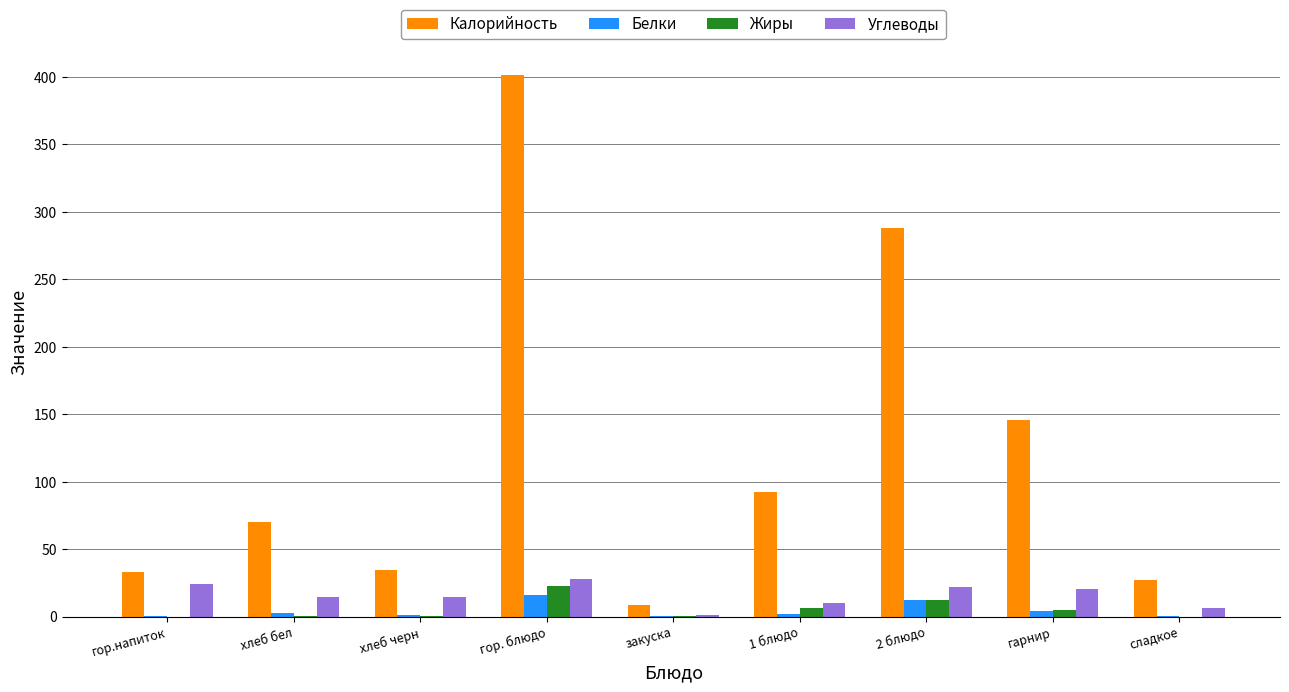

At which category does the chart reach its peak across all series?

гор. блюдо